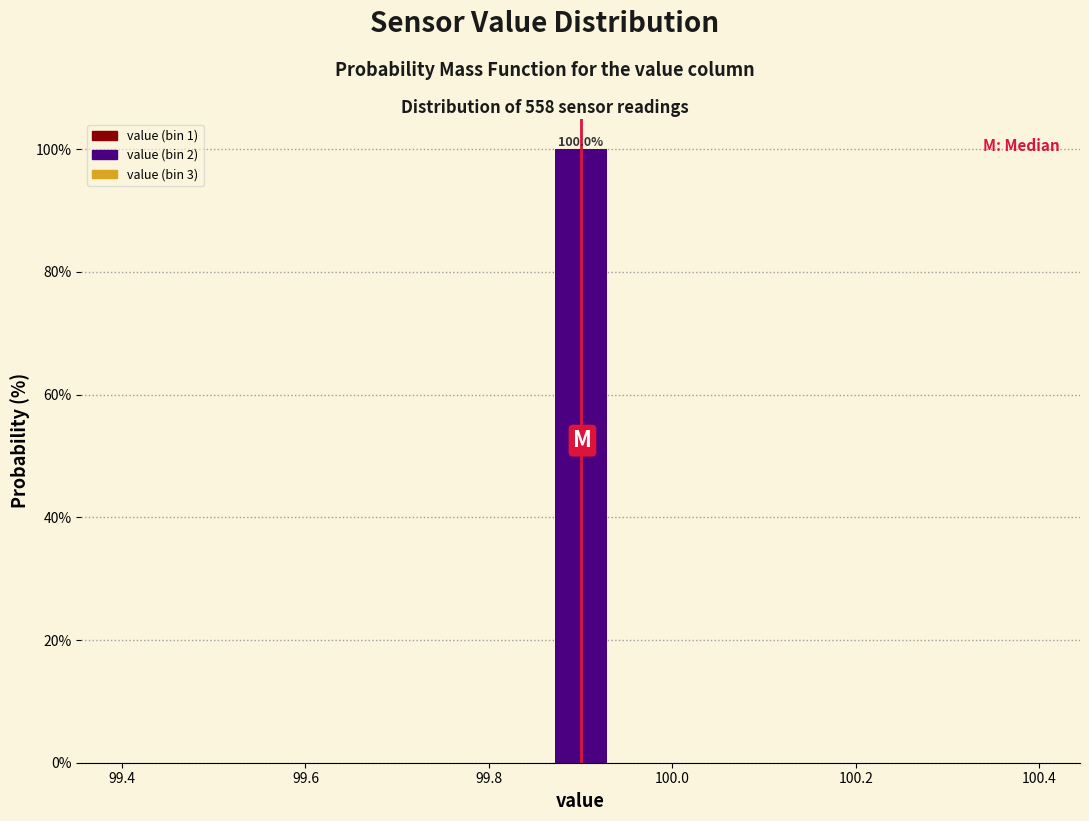

Read against the x-axis, roughly where is the centre of the tallest bar?

99.90